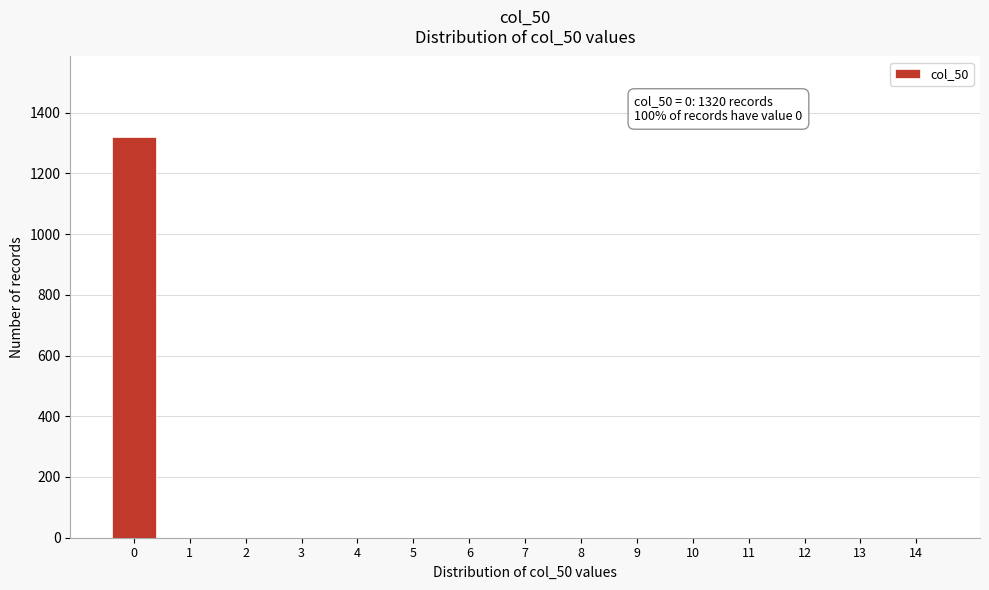

Reading left to right, transcribe all the data shown in this chart.

0=1320	1=0	2=0	3=0	4=0	5=0	6=0	7=0	8=0	9=0	10=0	11=0	12=0	13=0	14=0